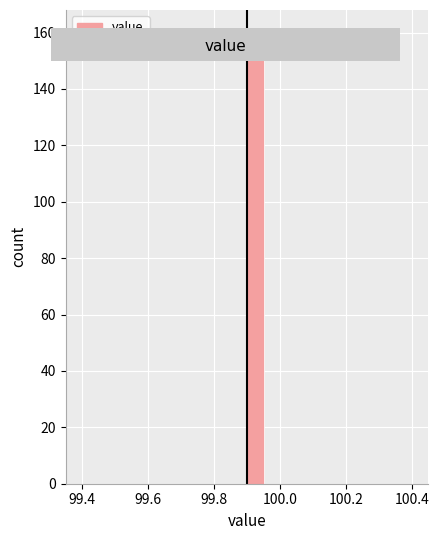

Read against the x-axis, roughly where is the centre of the tallest bar?

99.92